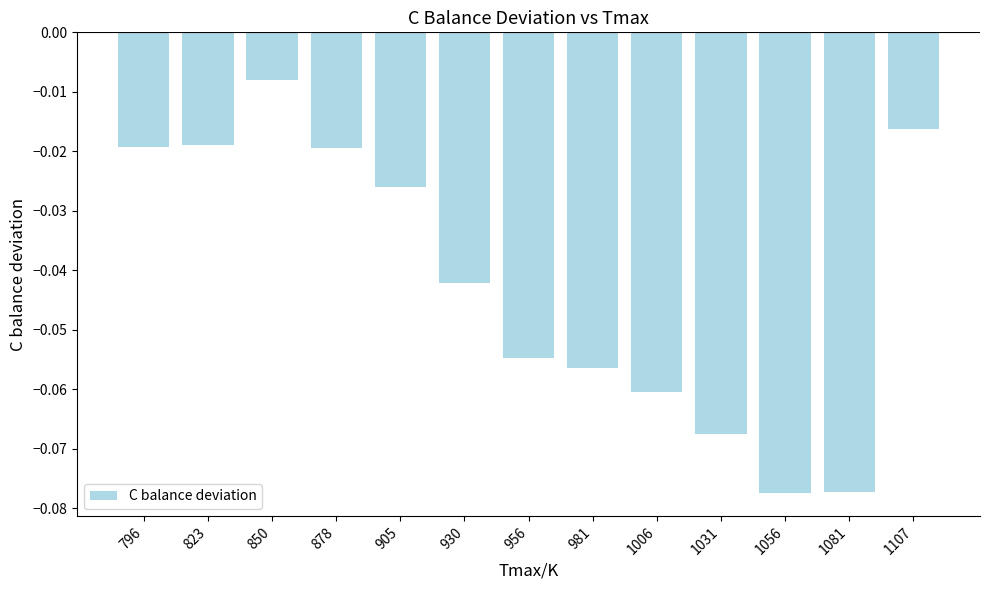

Count the number of categories in the chart.

13